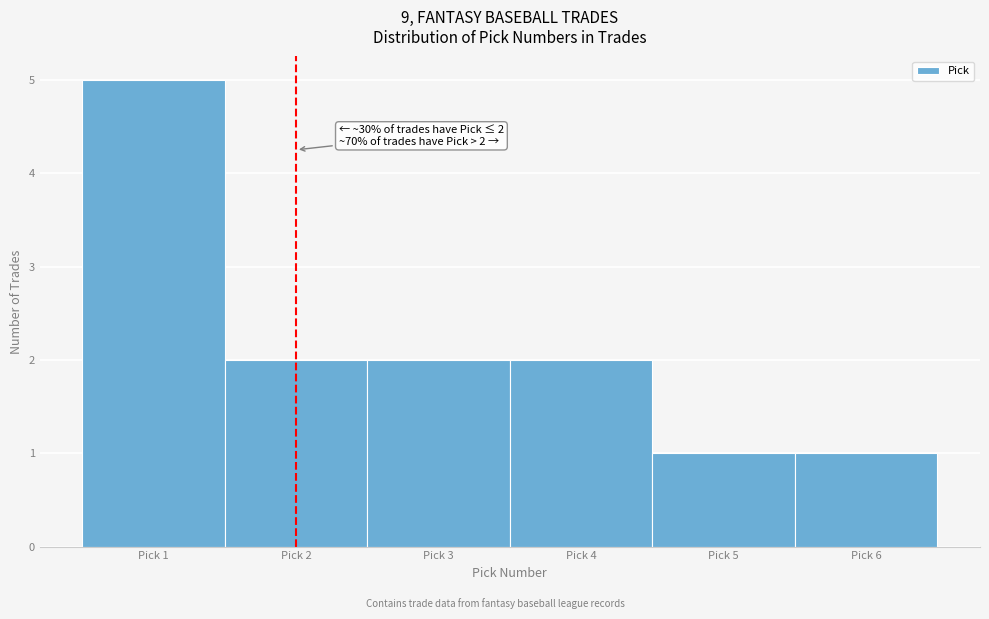

Reading left to right, extract all data points from this chart.

5	2	2	2	1	1